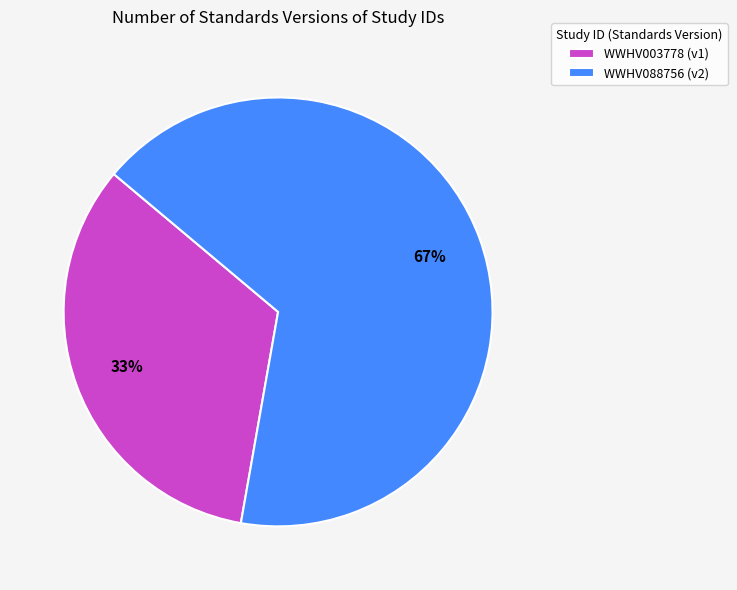

Count the number of slices in the pie.

2